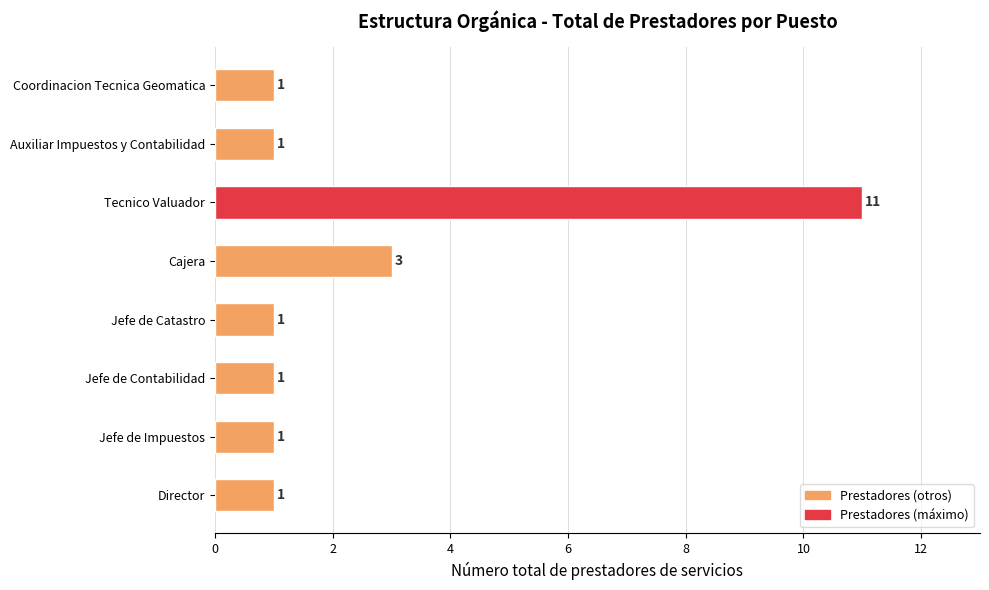

At which label is the value closest to 6?

Cajera